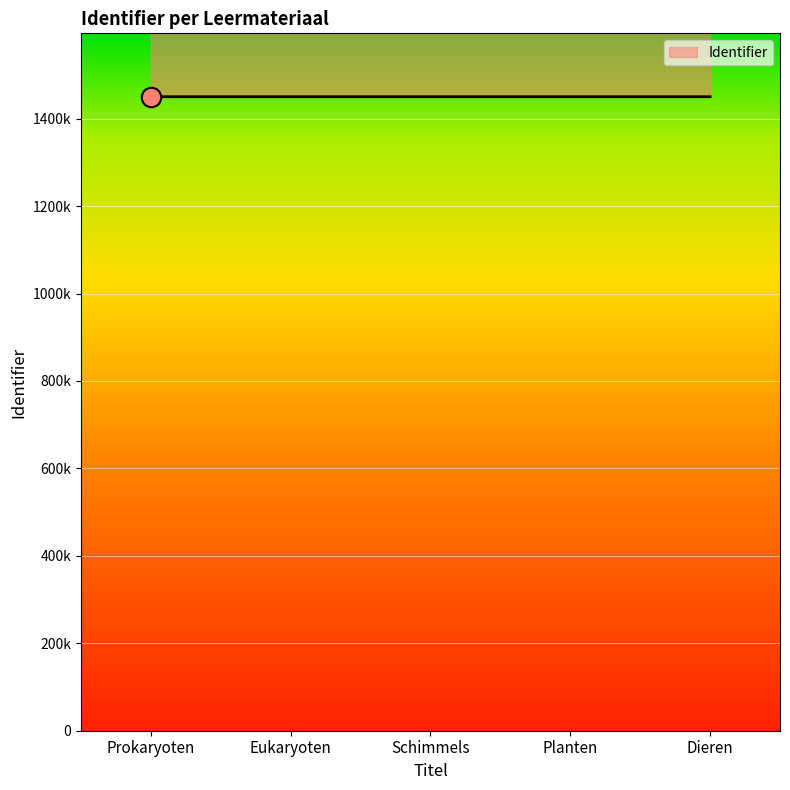

What is the greatest value displayed?

1450242